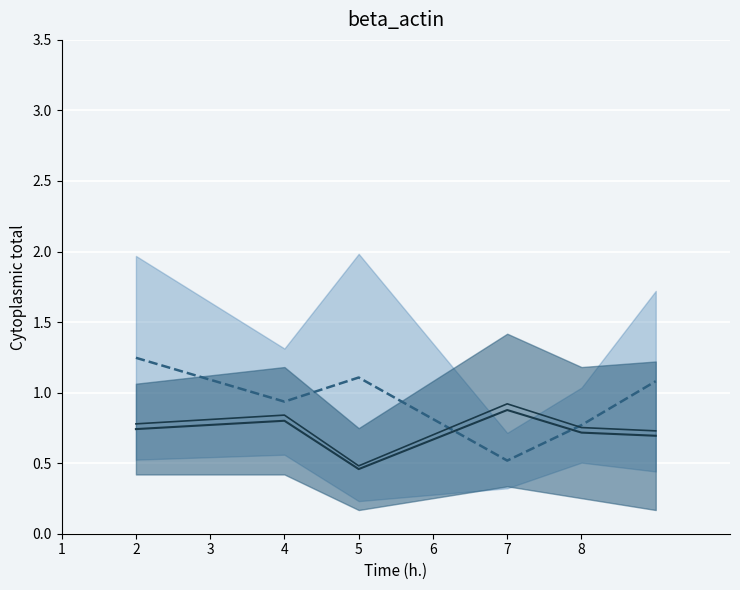

List the series in order of their overall mean, lowest first.

mean_inner1, mean_inner2, mean_outer